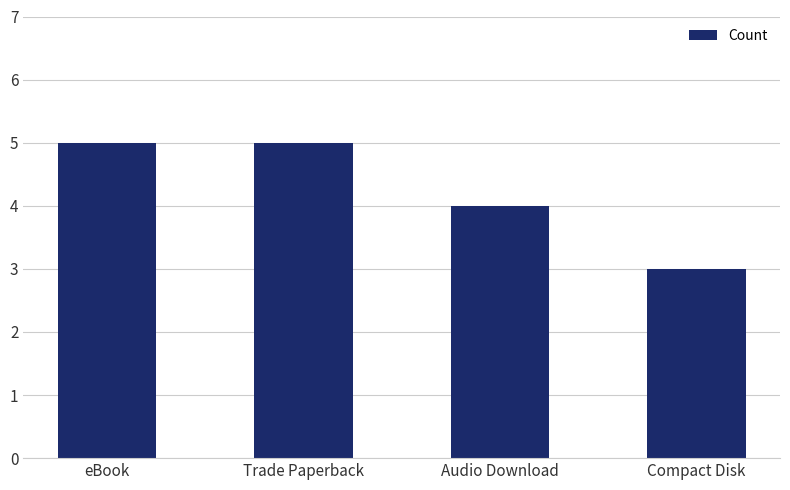

What is the minimum value shown in the chart?

3